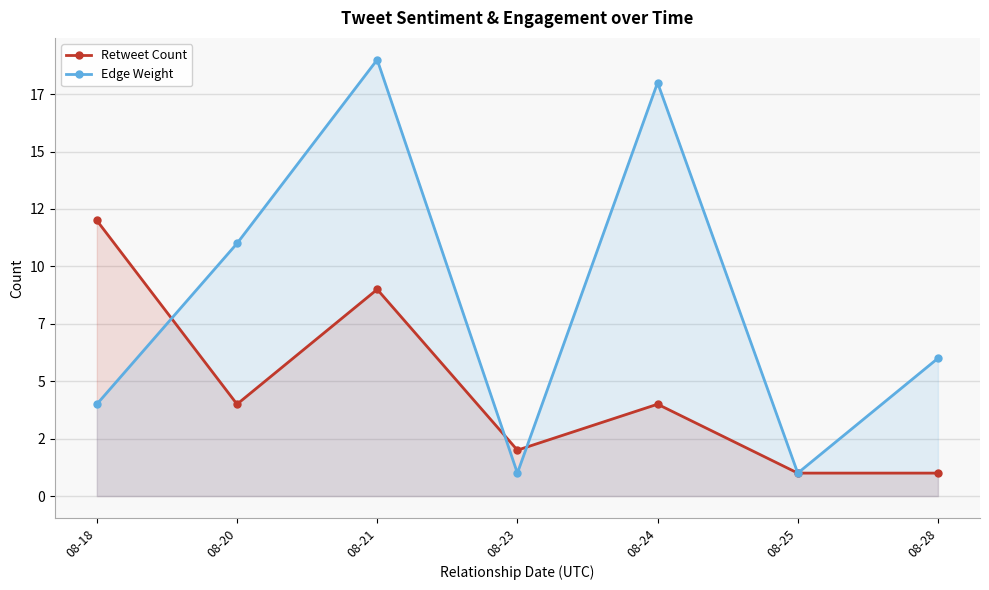

Count the number of categories in the chart.

7